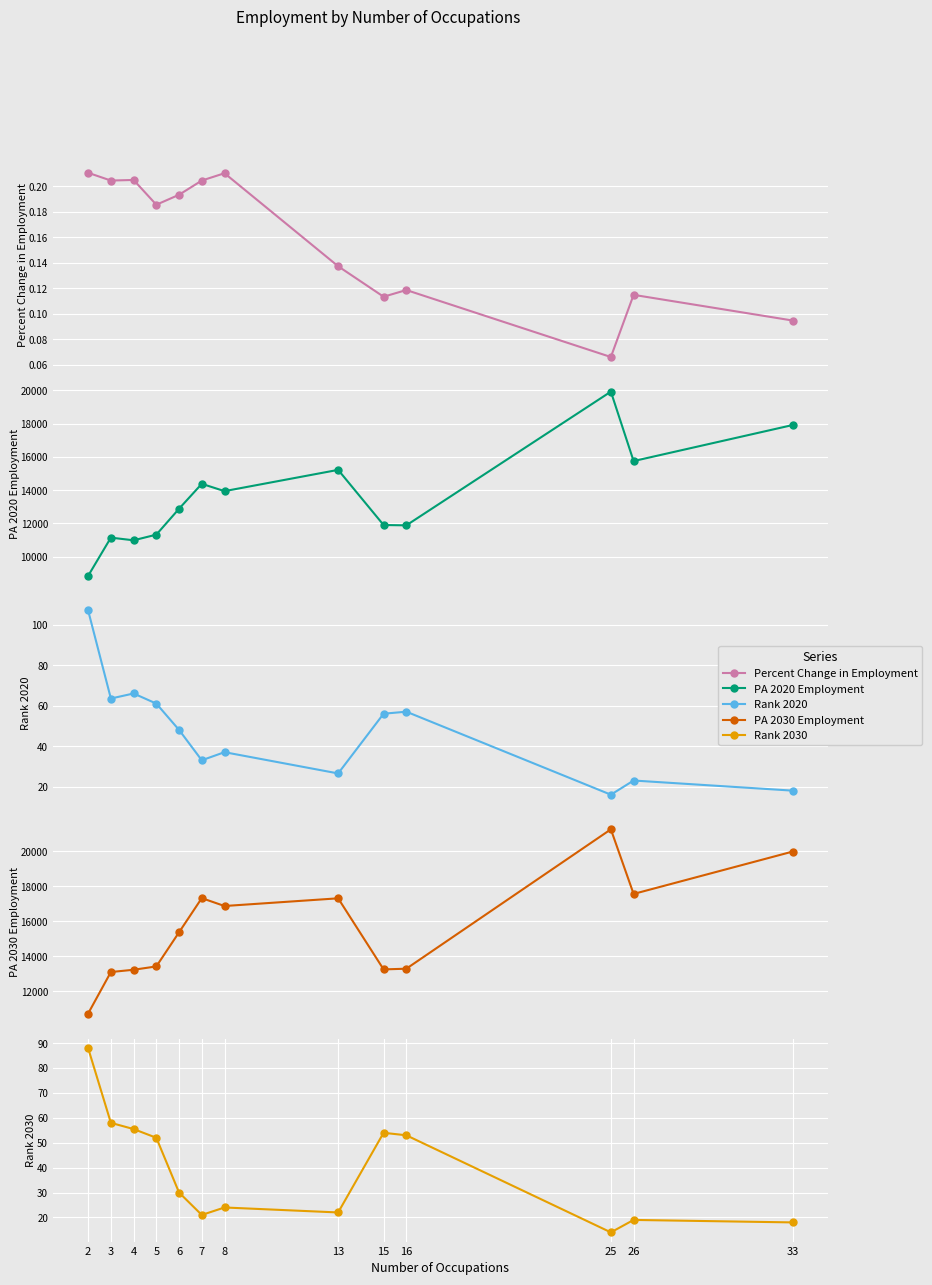

True or false: PA 2030 Employment and PA 2020 Employment intersect in this chart.

False